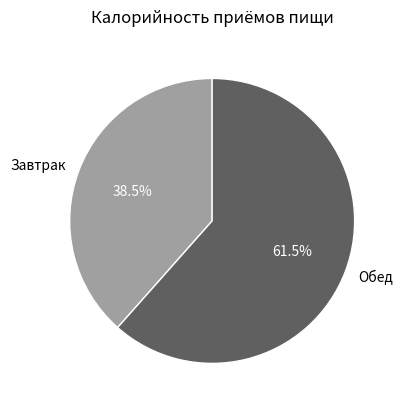

Do Завтрак and Обед together represent more than half of the pie?

Yes